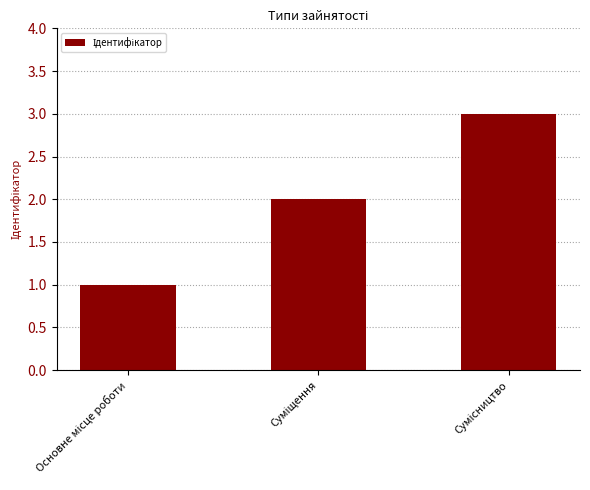

Are the bars horizontal?

No